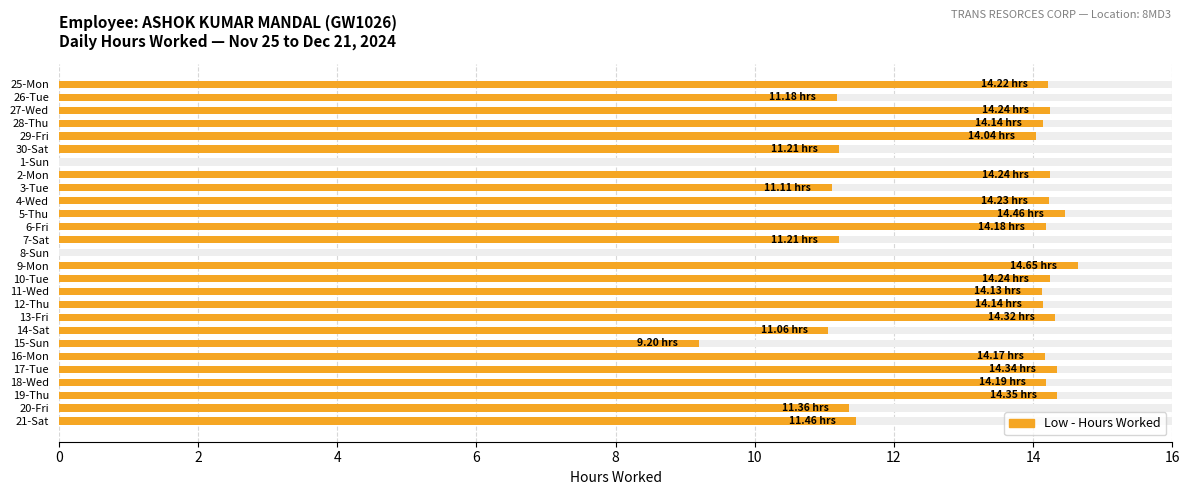

True or false: the data shows 21.5 at 2-Mon.

False